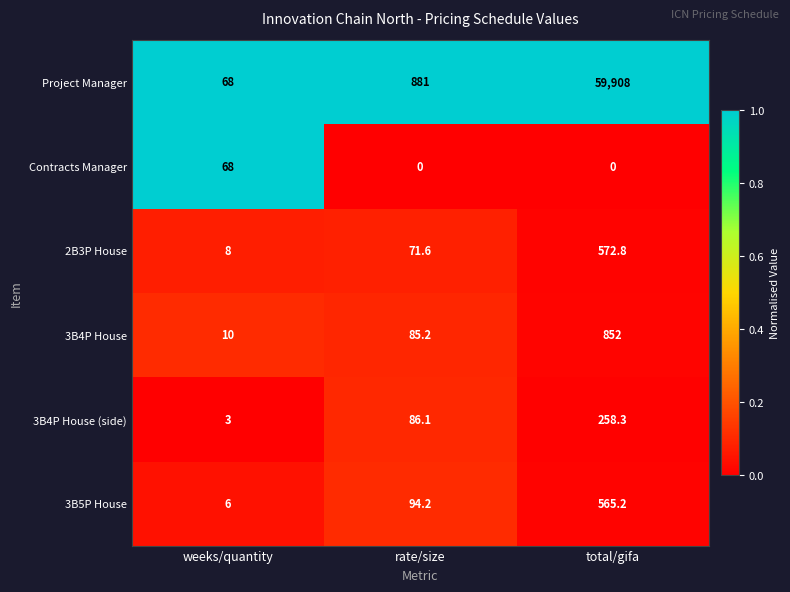

What is the sum of all 2B3P House values?

652.4